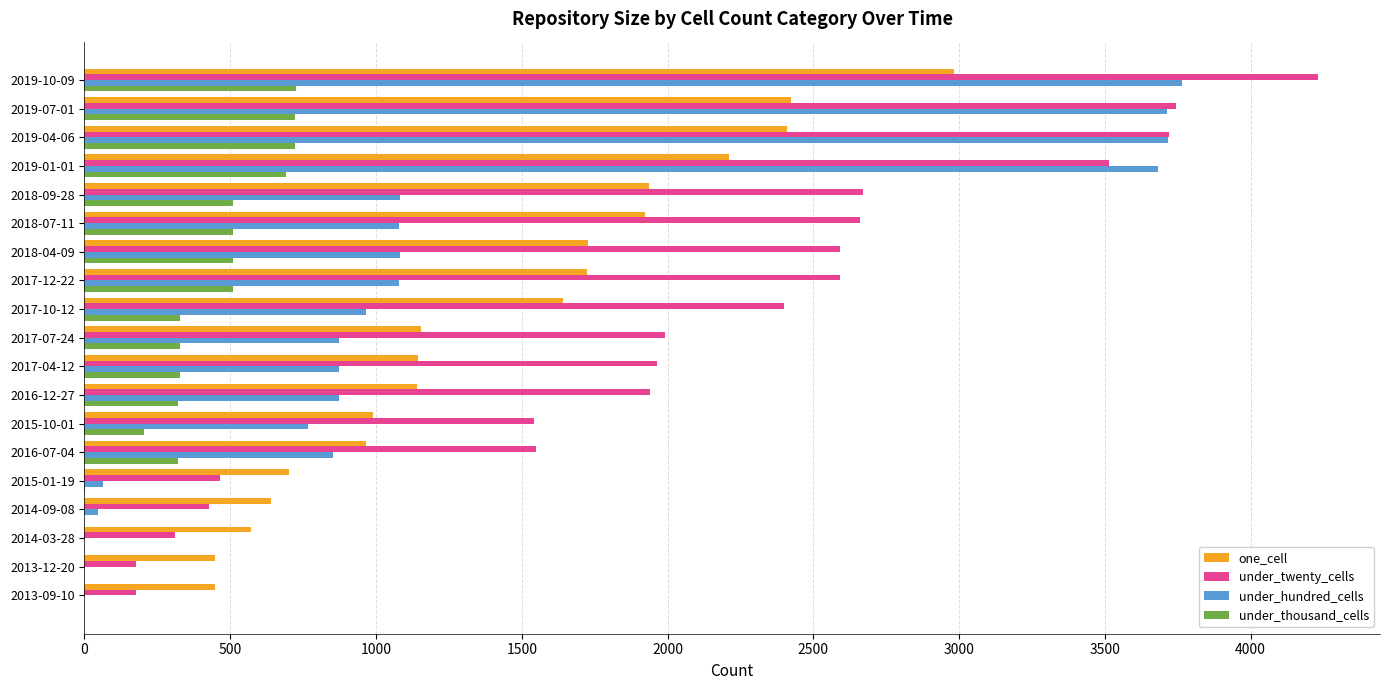

Count the number of data series in this chart.

4